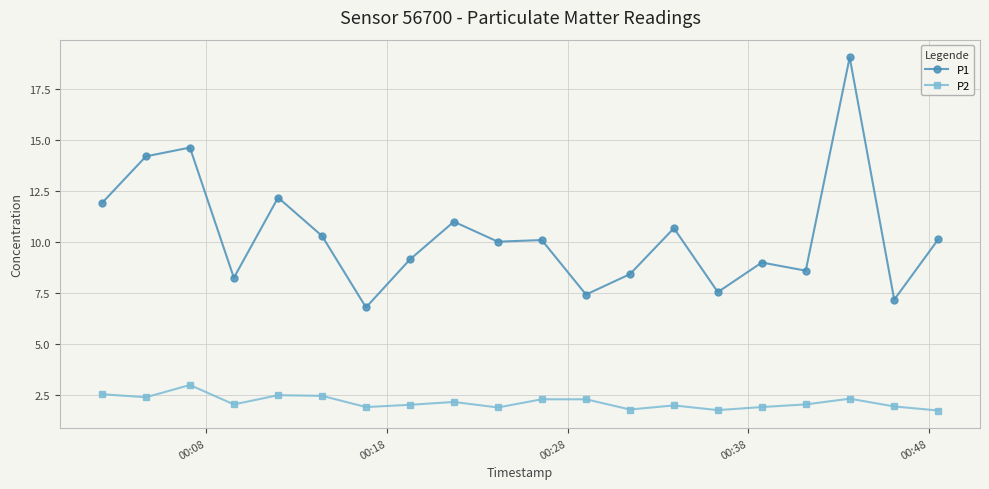

How many series are shown in this chart?

2